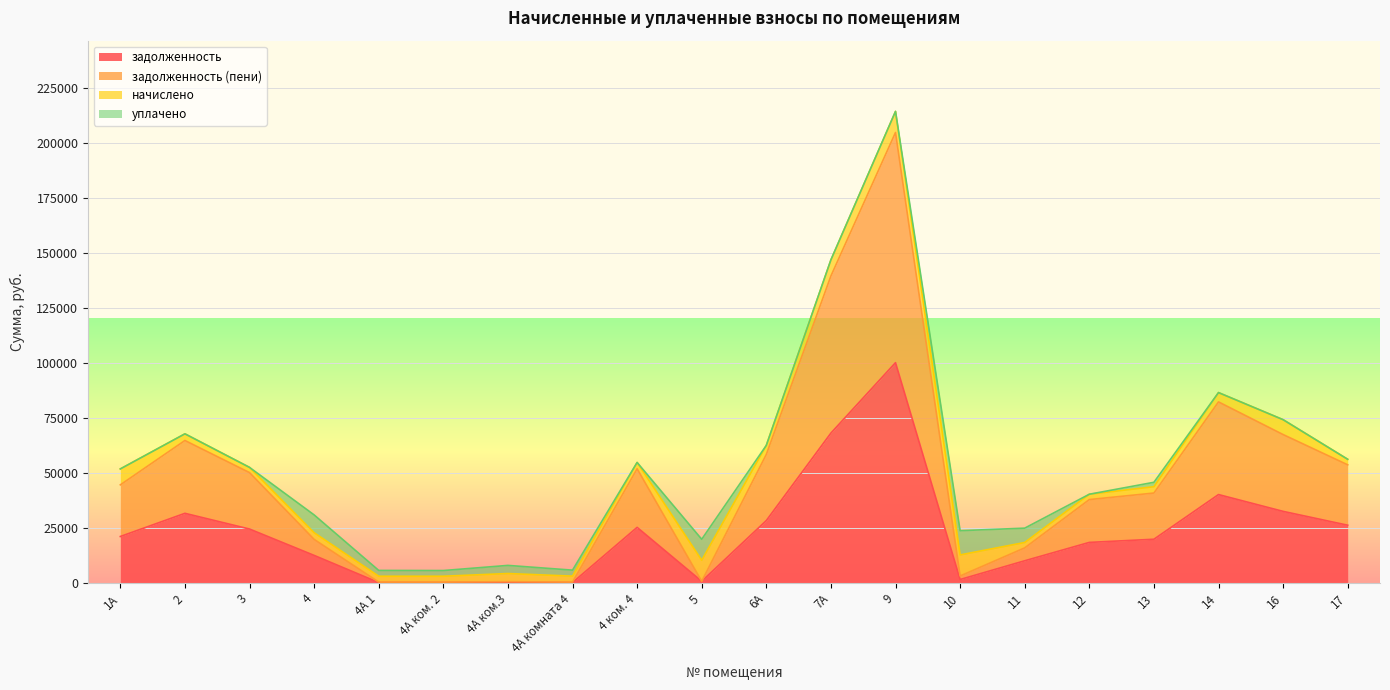

What are all the series names shown in the legend?

задолженность, задолженность (пени), начислено, уплачено